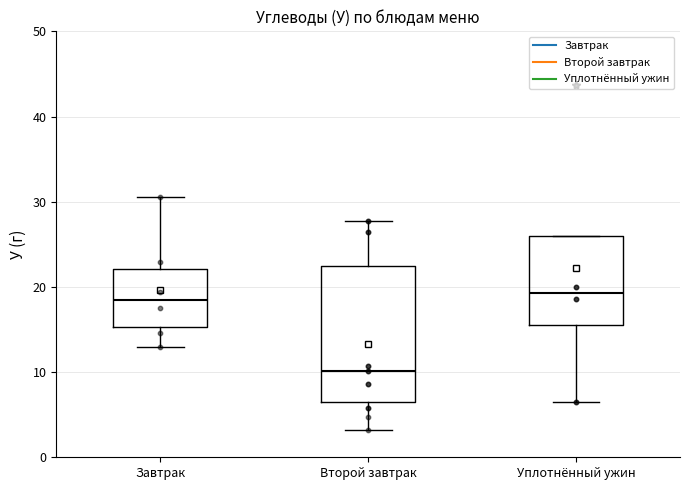

Which box is the tallest, from its lower edge to its upper edge?

Второй завтрак